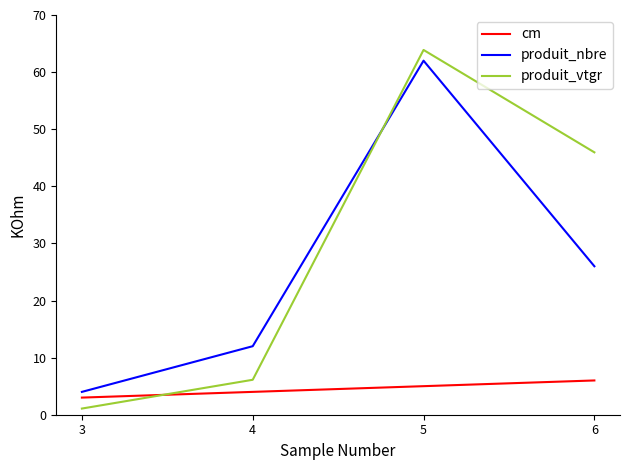

How many lines are shown in the chart?

3